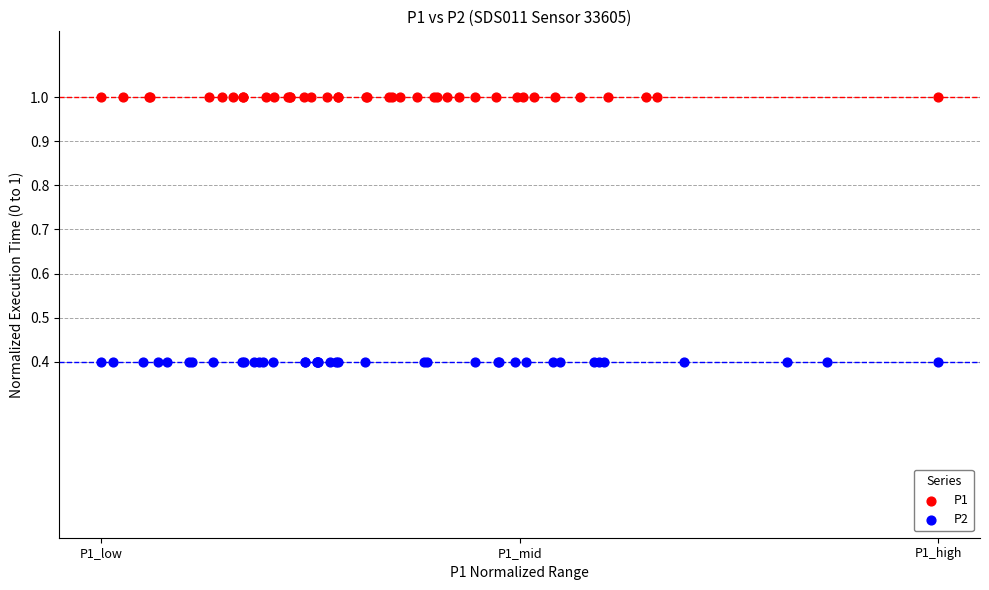

Which series reaches the minimum Y coordinate?

P2